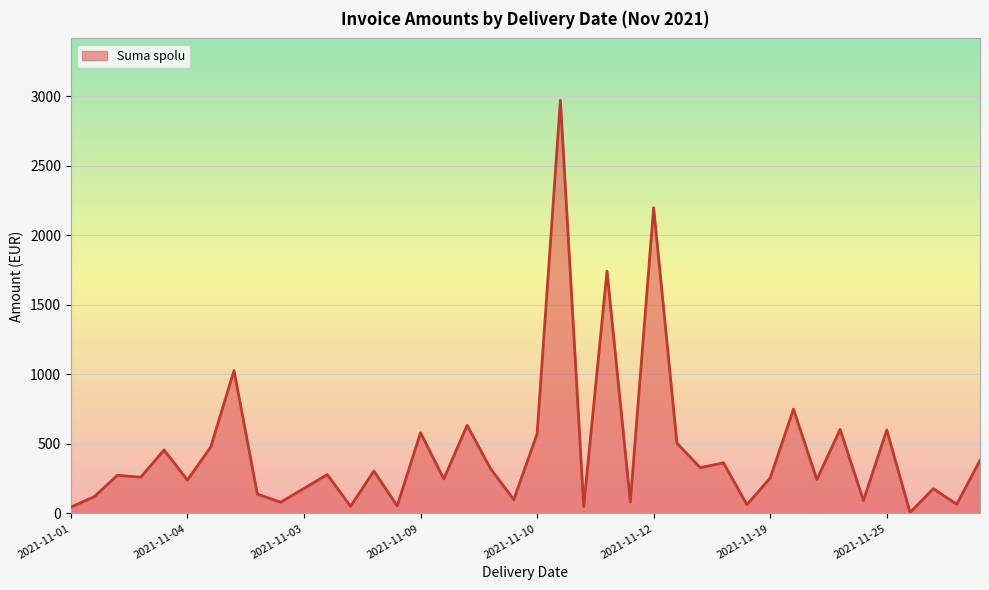

What is the smallest value displayed?

7.0